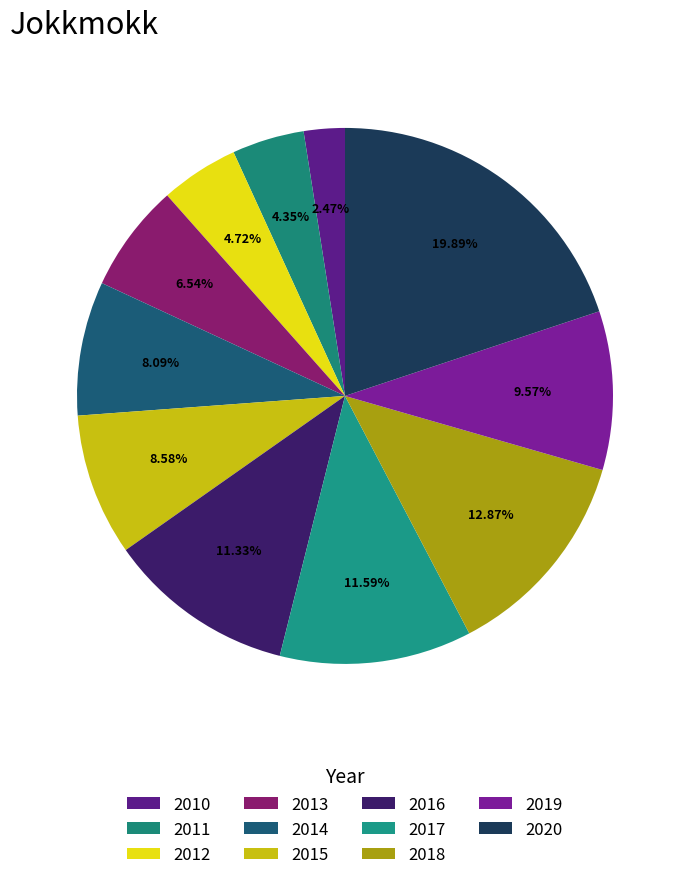

Which has a higher value, 2018 or 2014?

2018